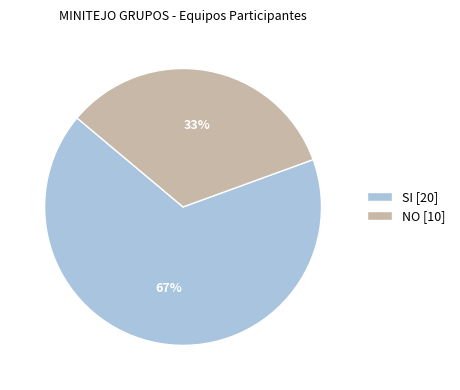

Which category has the smallest portion of the pie?

NO